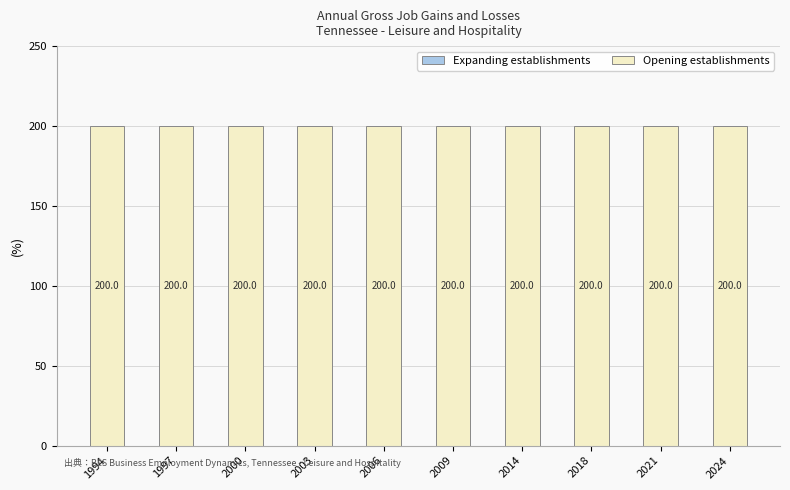

Which has a higher value, 2014 or 2006?

2014